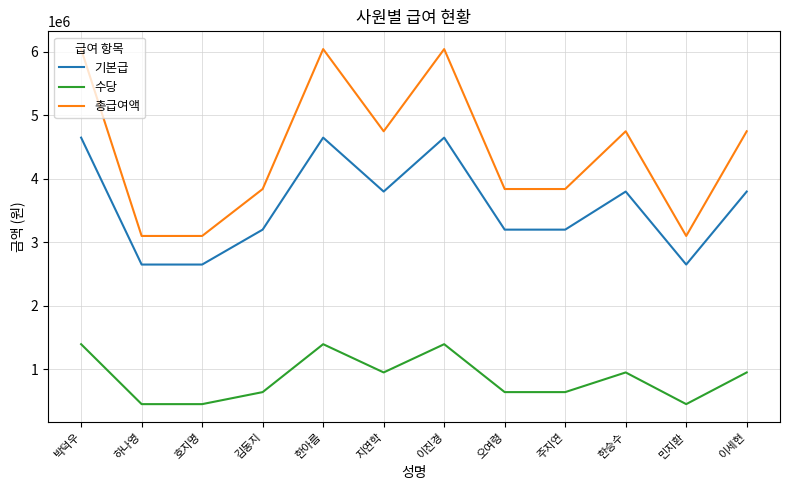

Rank the series by their maximum value, from highest to lowest.

총급여액, 기본급, 수당